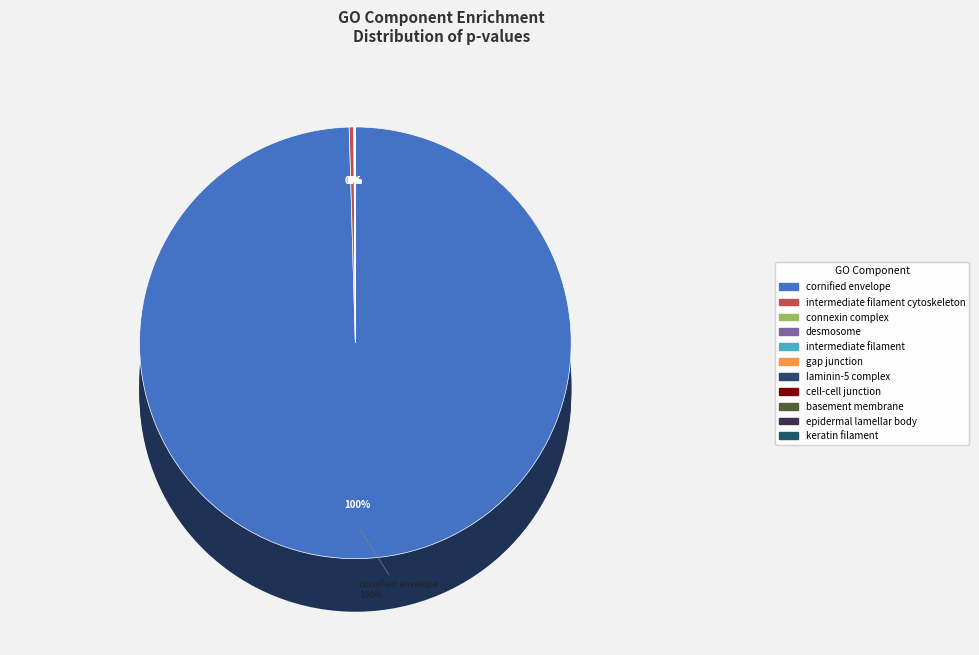

Combined, do laminin-5 complex and cell-cell junction account for over 50%?

No